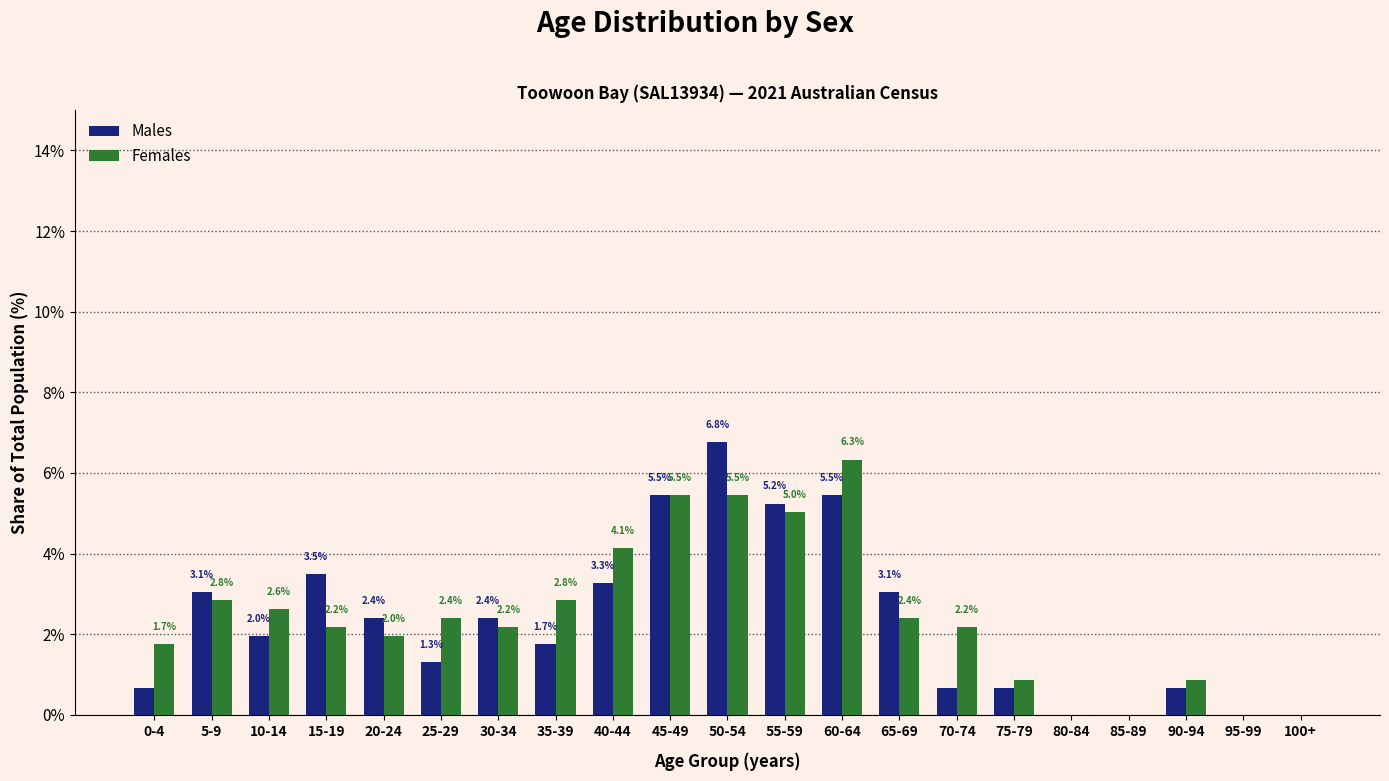

At which category is the sum across all series the highest?

50-54